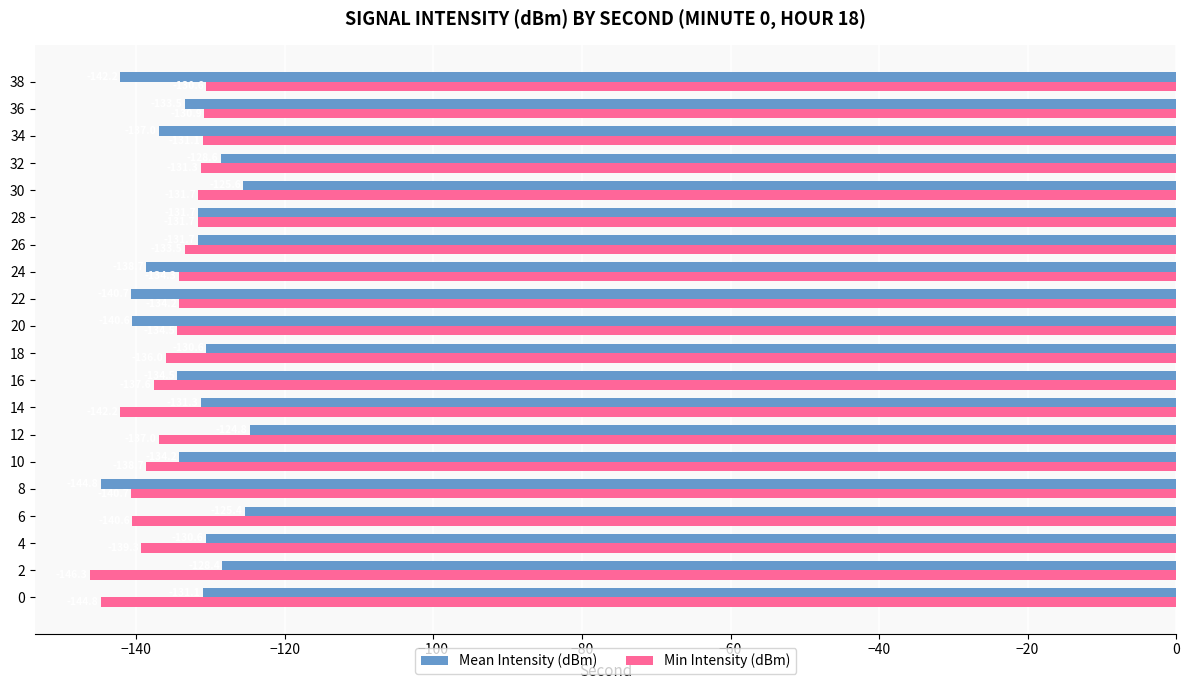

At which label does Mean Intensity (dBm) reach its minimum?

8